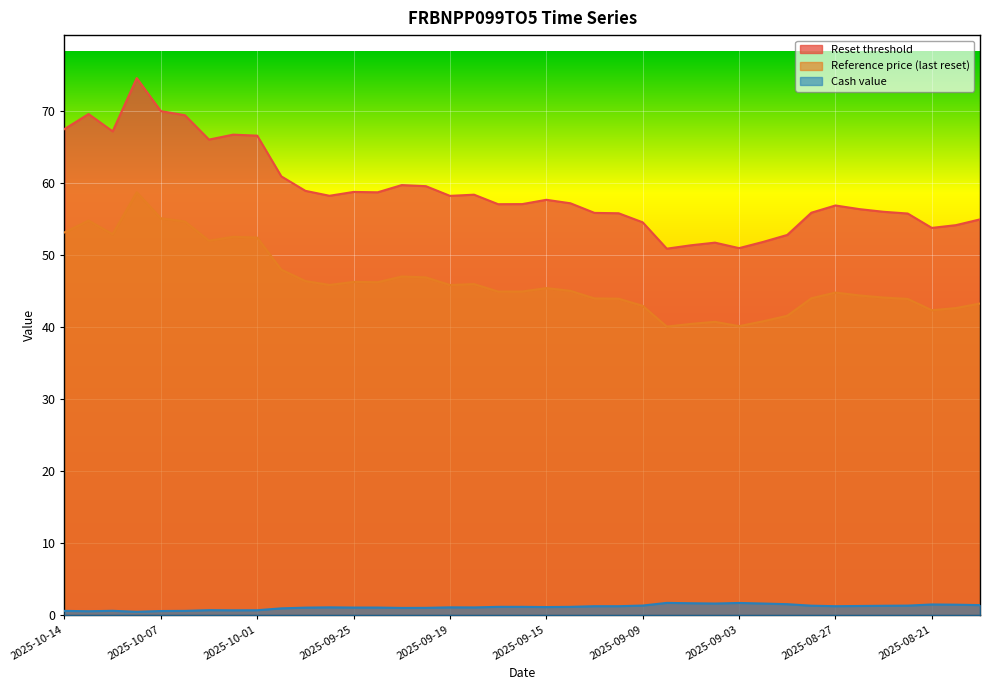

True or false: Cash value and Reset threshold cross at least once.

False